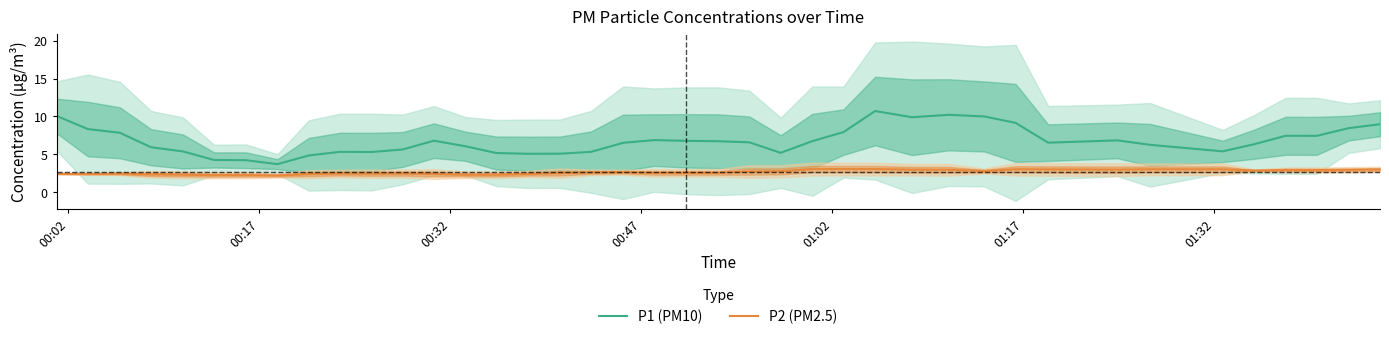

True or false: P1 (PM10) and P2 (PM2.5) intersect in this chart.

False